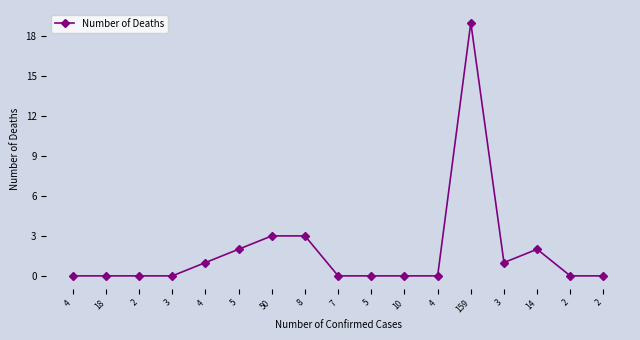

How many lines are shown in the chart?

1